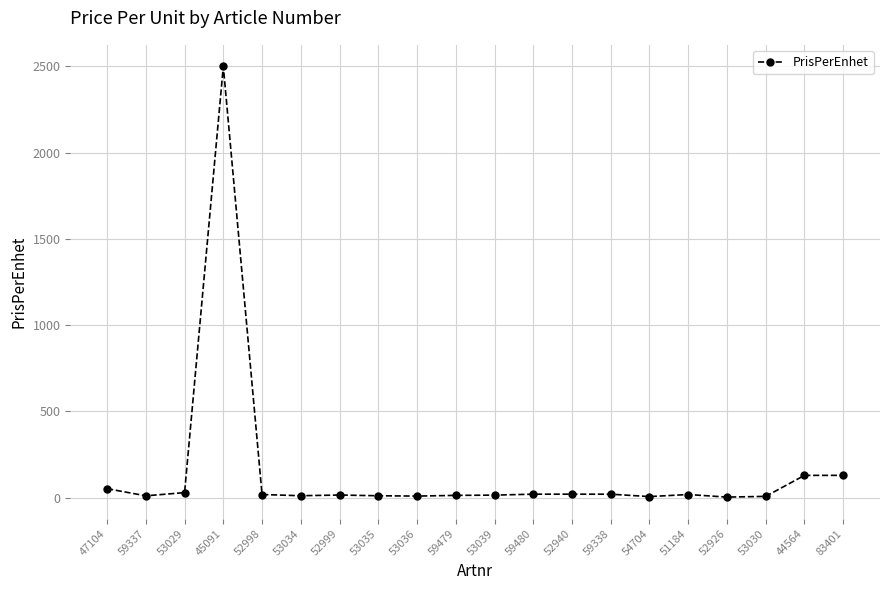

What is the difference between the maximum and minimum values?

2497.0